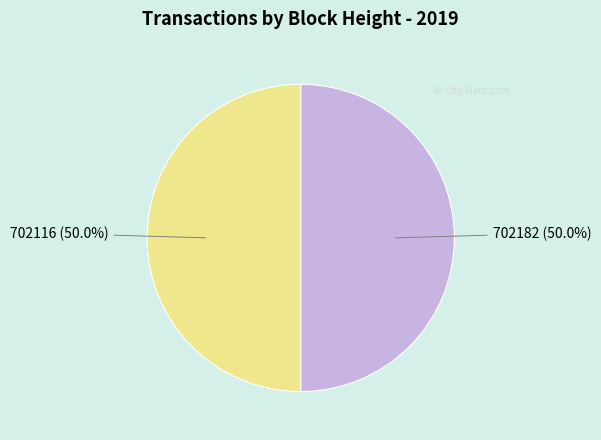

To the nearest percent, what is the average slice percentage?

50%